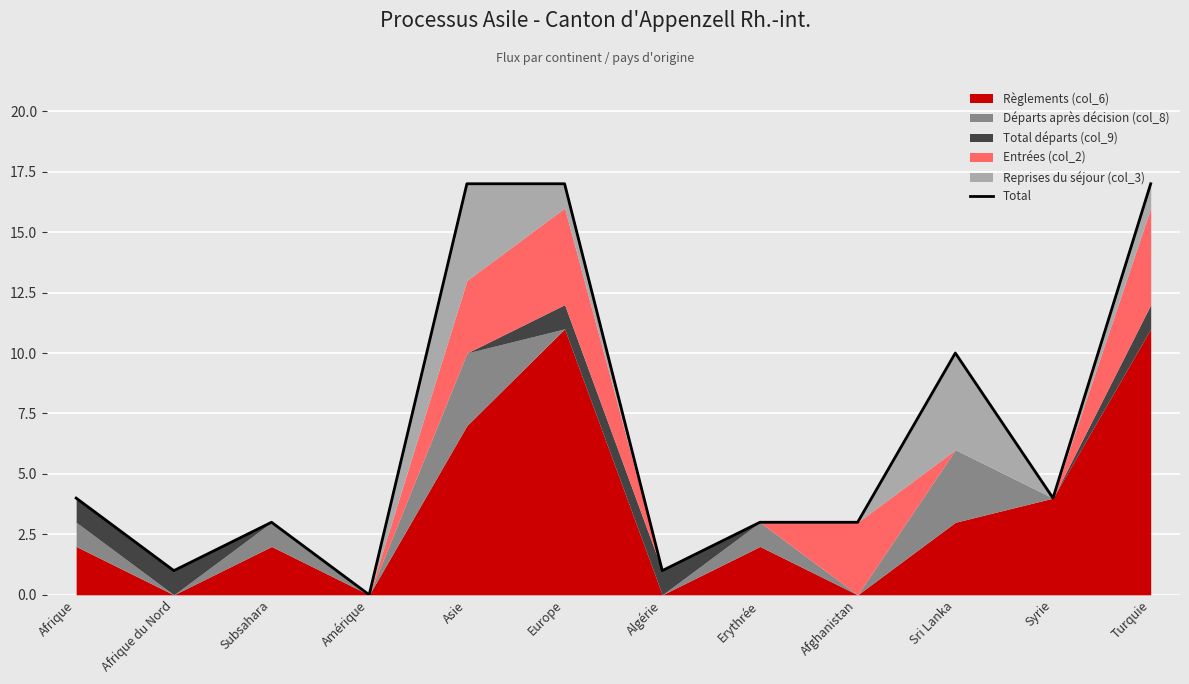

How many interior local valleys (lower than both neighbors) does the data have?

4